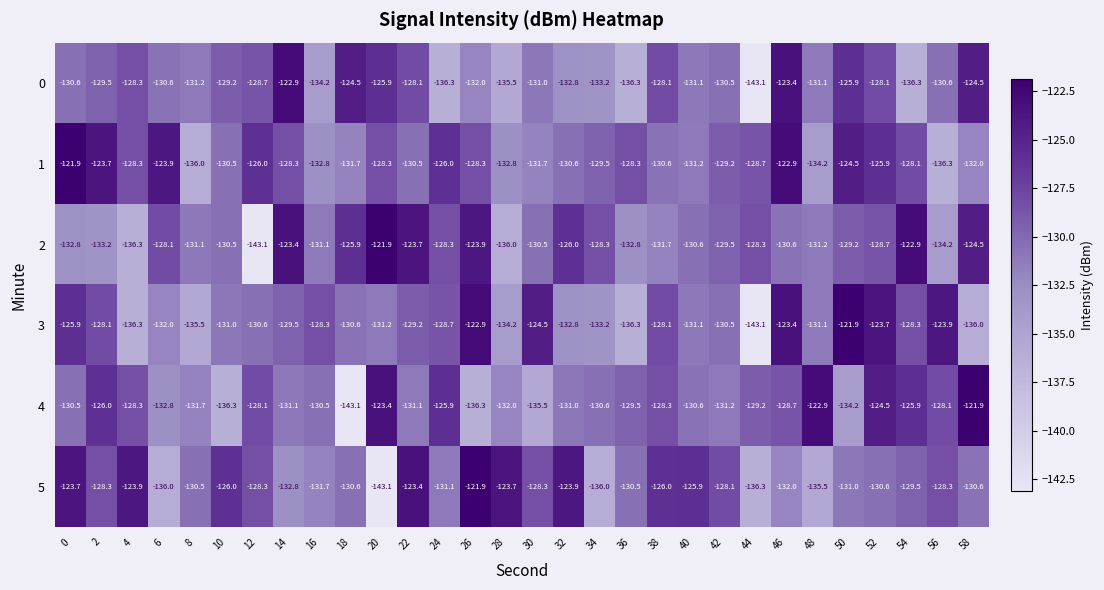

What is the minimum value for 3?

-143.1